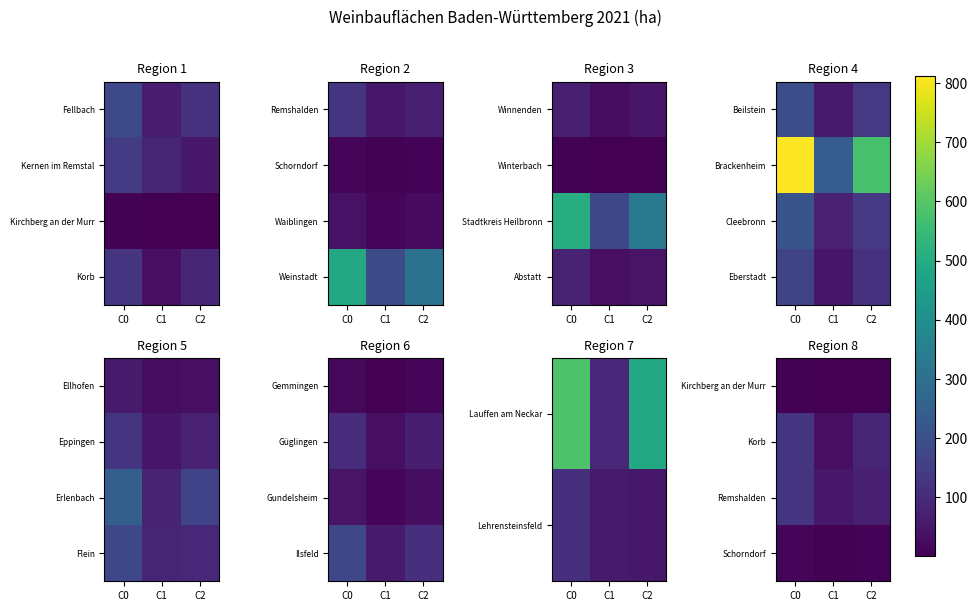

The value of Remshalden at C1 is 90. True or false?

False